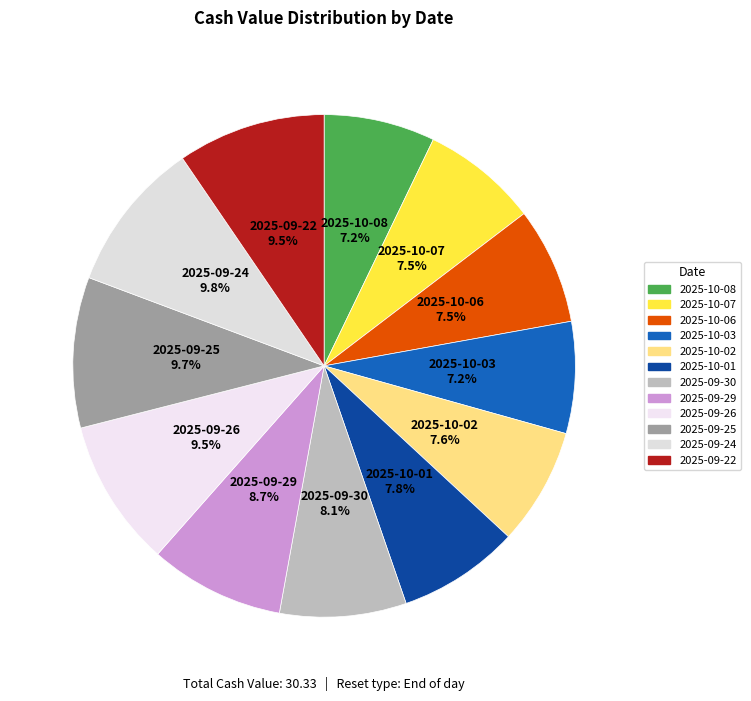

To the nearest percent, what is the combined percentage of 2025-10-02 and 2025-09-24?

17%